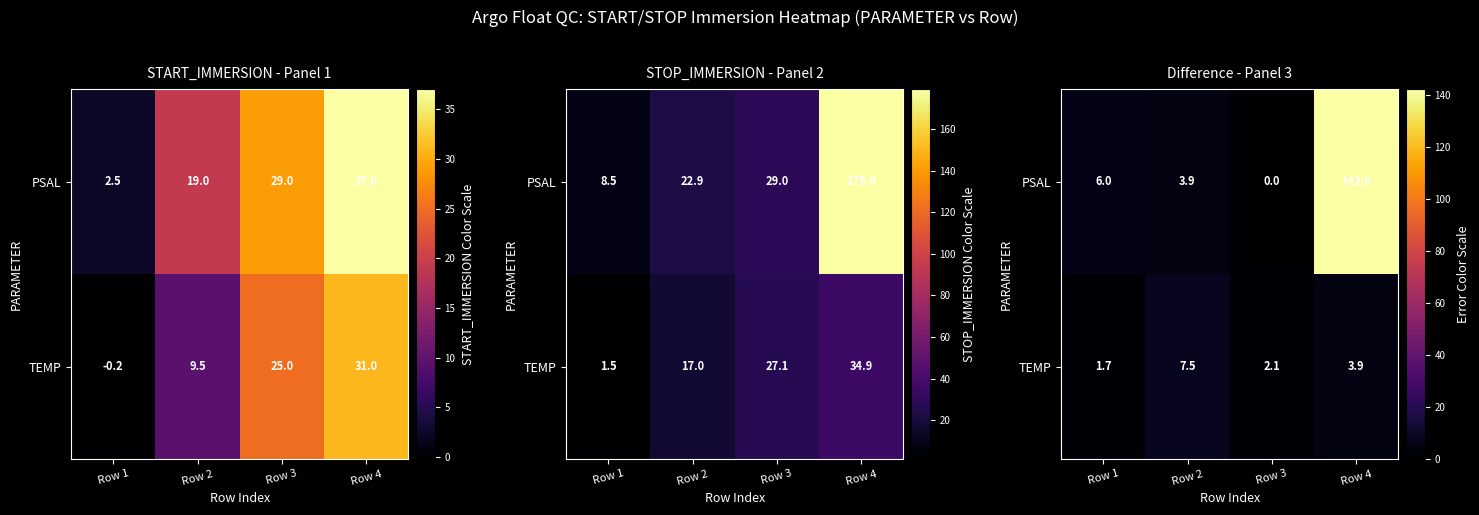

Which category has the lowest value in the PSAL series?

Row 3